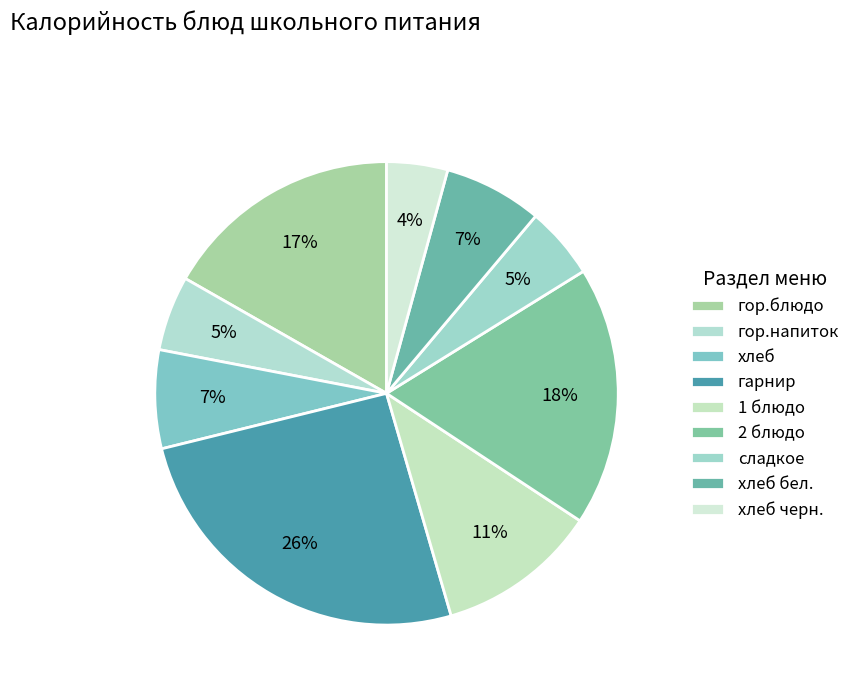

Which slice is the largest?

гарнир